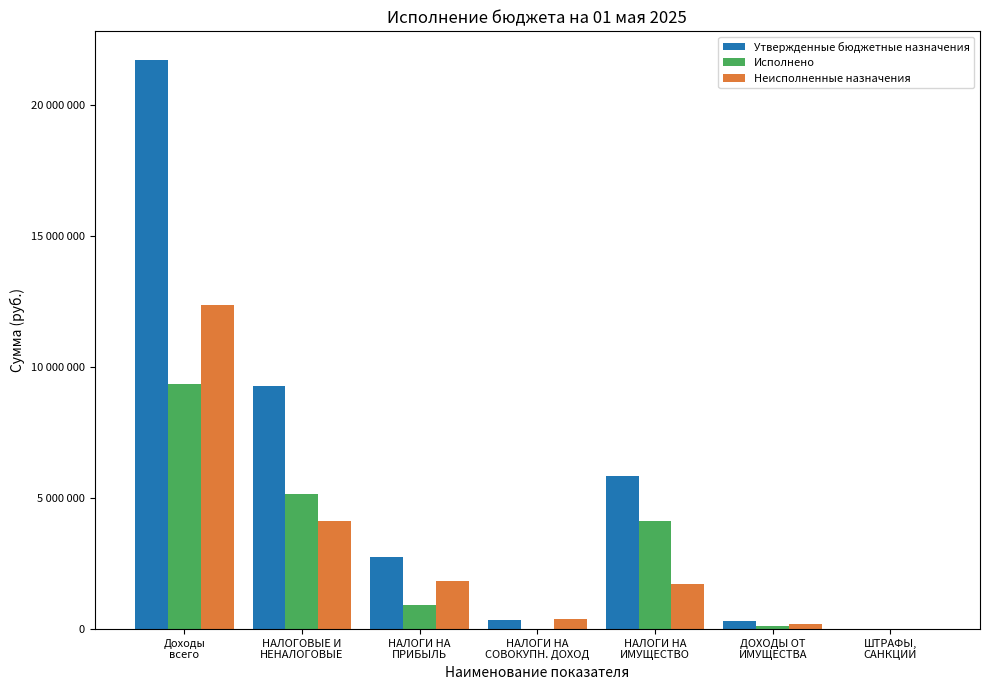

Which label corresponds to the smallest value in the chart?

НАЛОГИ НА
СОВОКУПН. ДОХОД